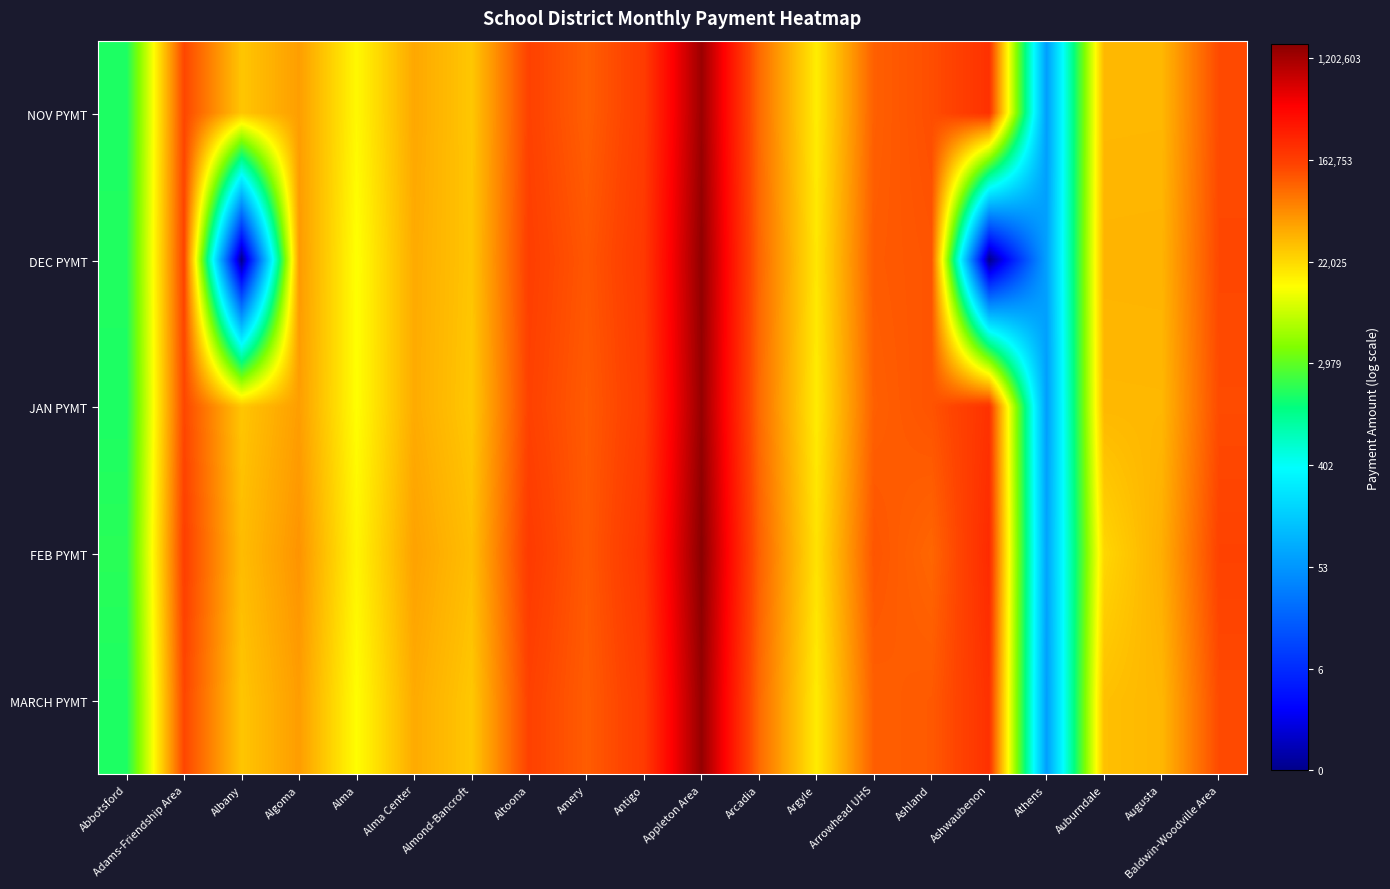

Which series has the largest range (max minus min)?

DEC PYMT